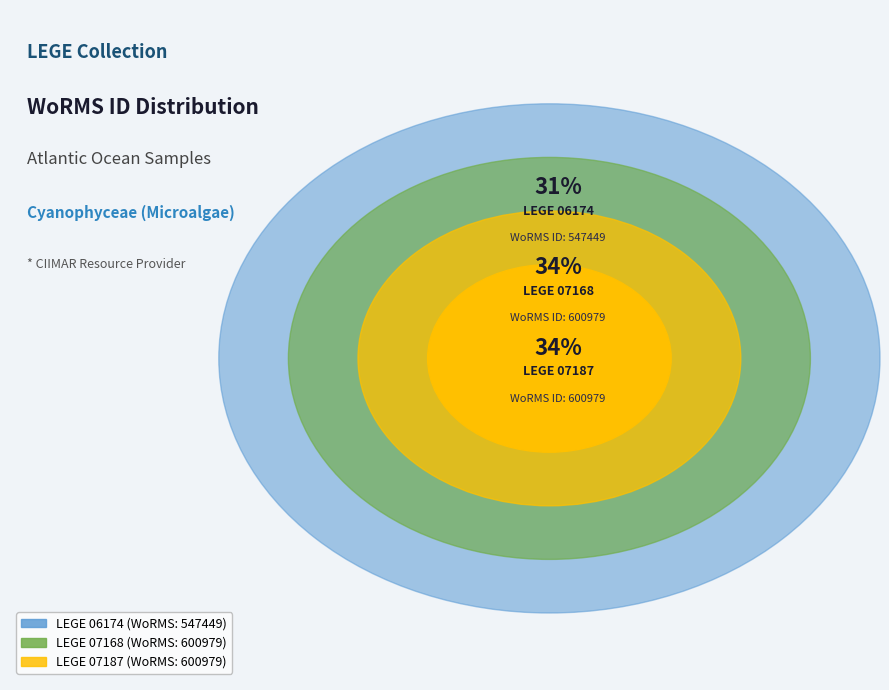

To the nearest percent, what percentage of the pie is LEGE 06174?

31%